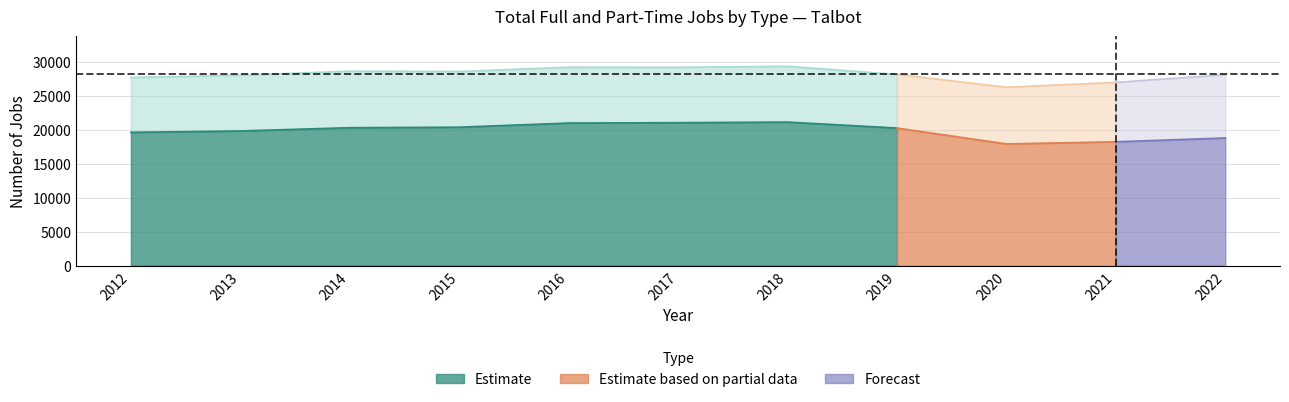

True or false: Total employment has a value of 28063 at 2013.

True